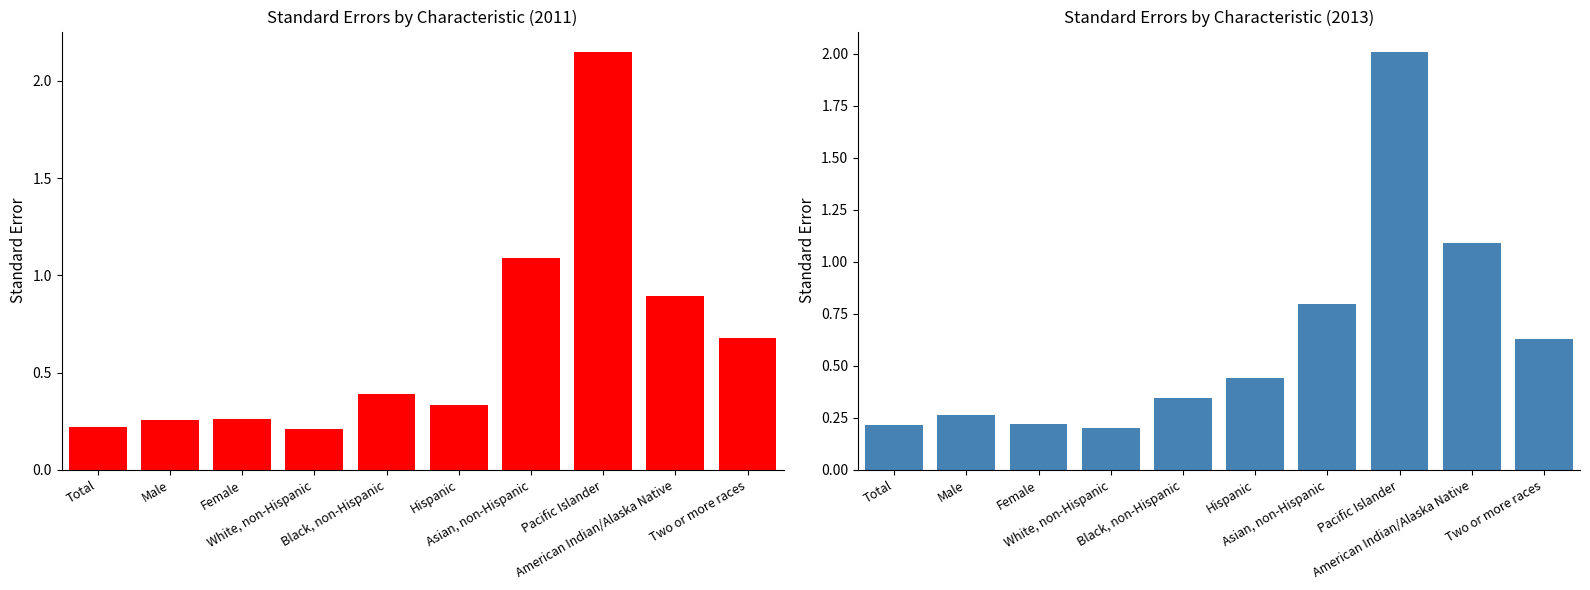

Between Asian, non-Hispanic and Male, which is larger?

Asian, non-Hispanic